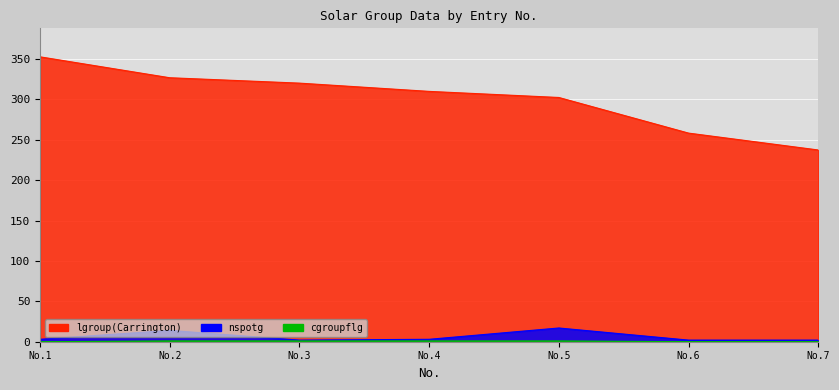

Which series has the widest spread of values?

lgroup(Carrington)